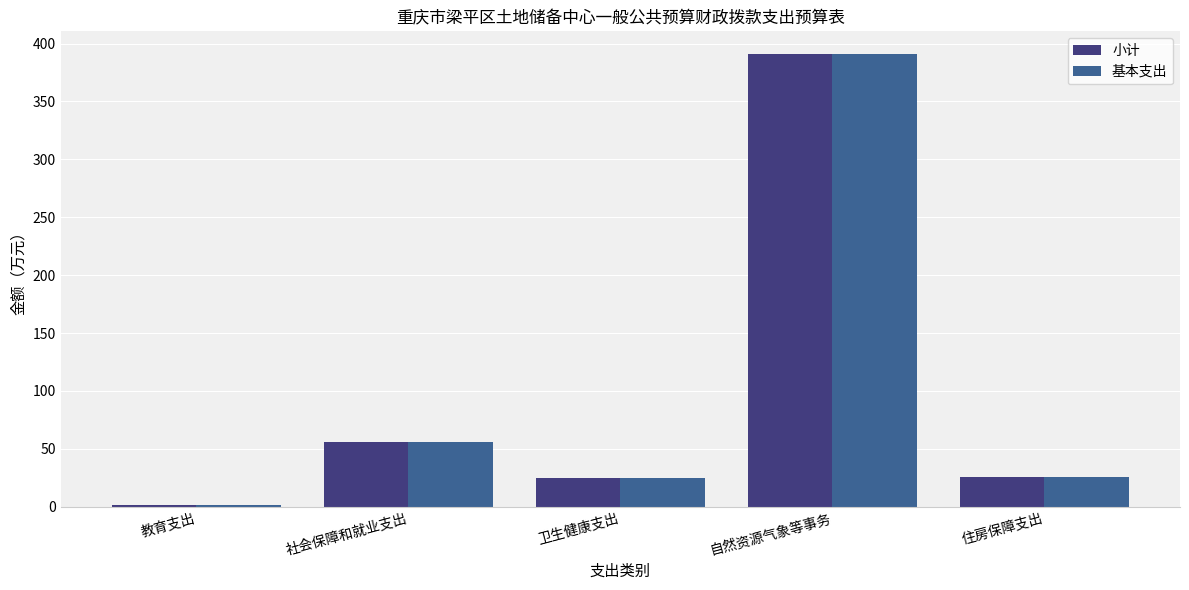

How many bars are there in total?

10